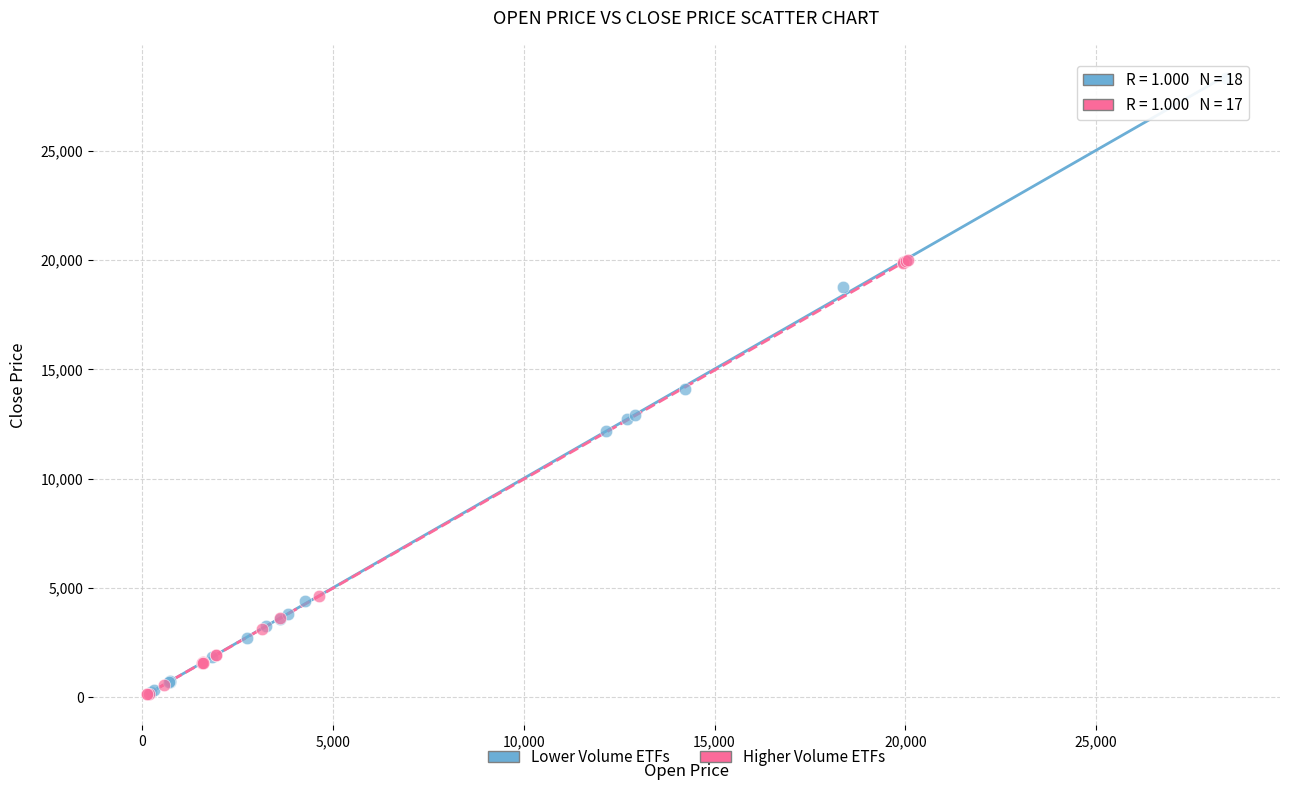

Which series reaches the maximum Y coordinate?

Lower Volume ETFs